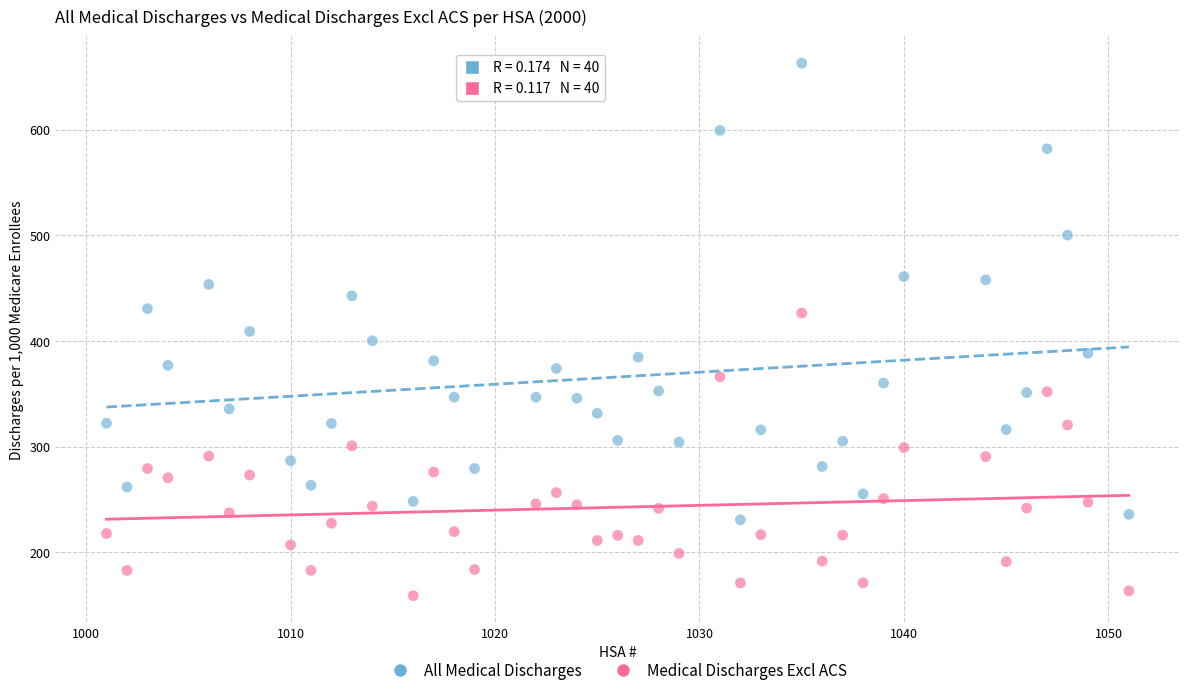

What are all the series names shown in the legend?

All Medical Discharges, Medical Discharges Excl ACS